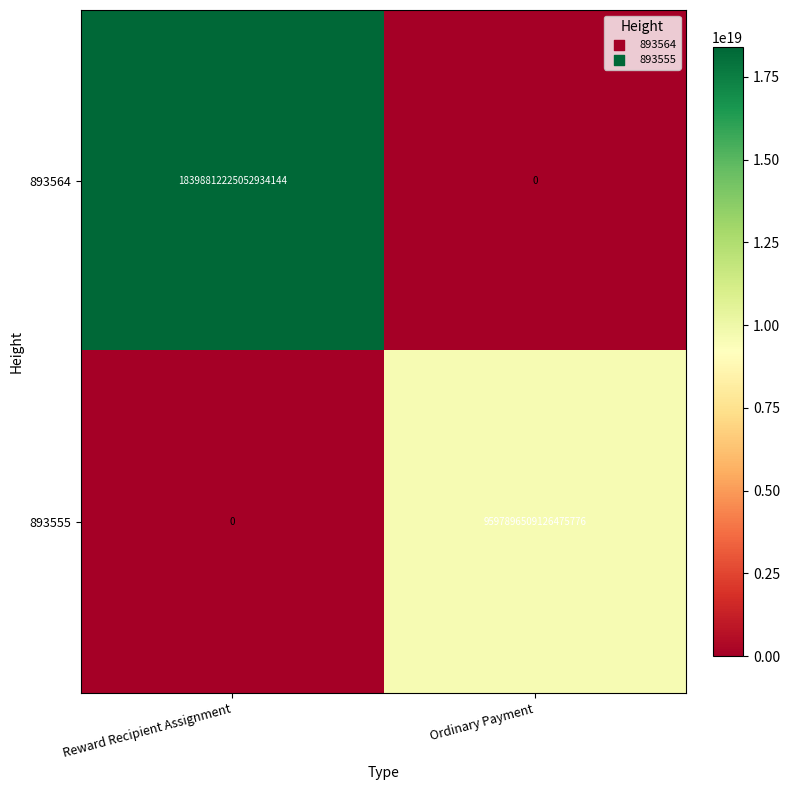

At which label is 893564 closest to 9199406112526467072?

Reward Recipient Assignment